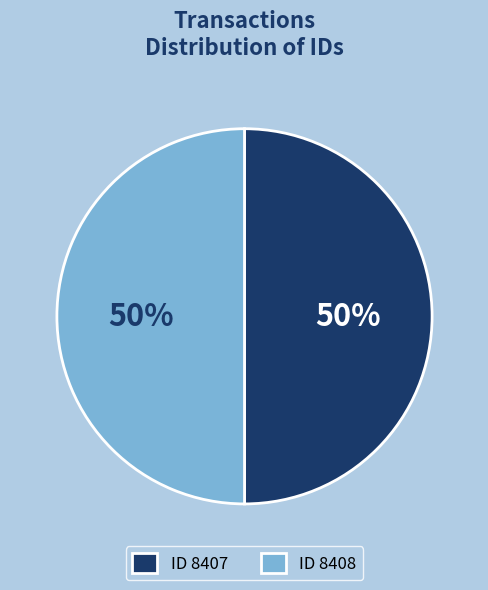

What percentage is the ID 8407 slice, to the nearest percent?

50%